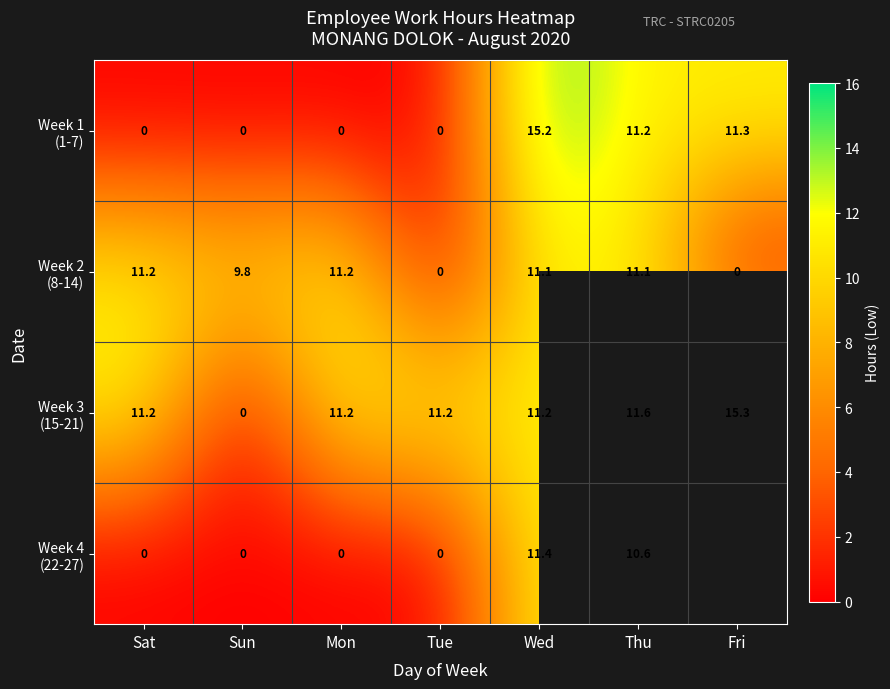

What is the difference between the highest and lowest values at Thu?

1.0